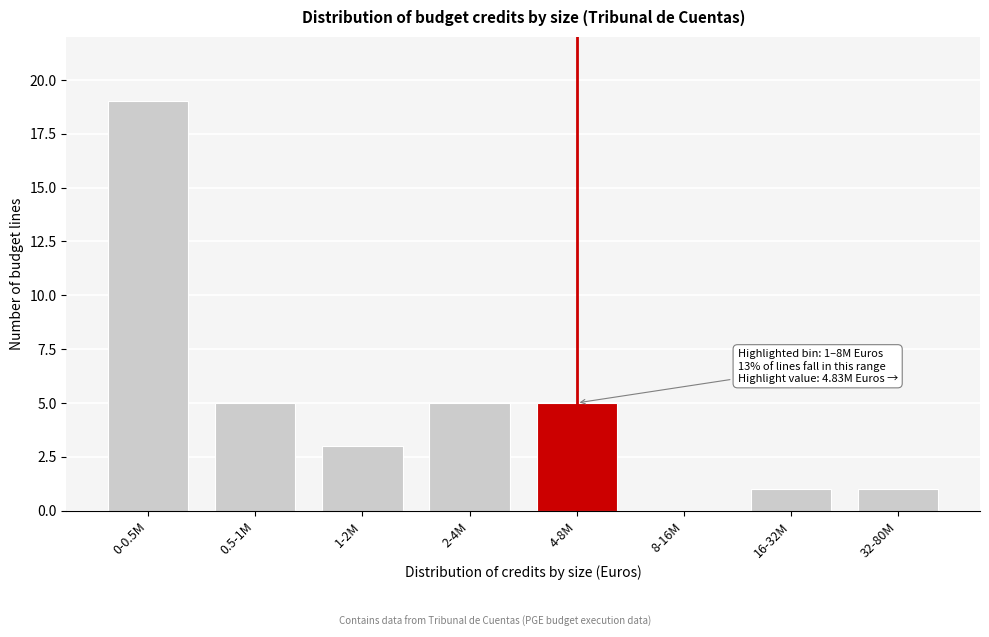

Reading right to left, what are all the values shown in this chart?

32-80M=1	16-32M=1	8-16M=0	4-8M=5	2-4M=5	1-2M=3	0.5-1M=5	0-0.5M=19